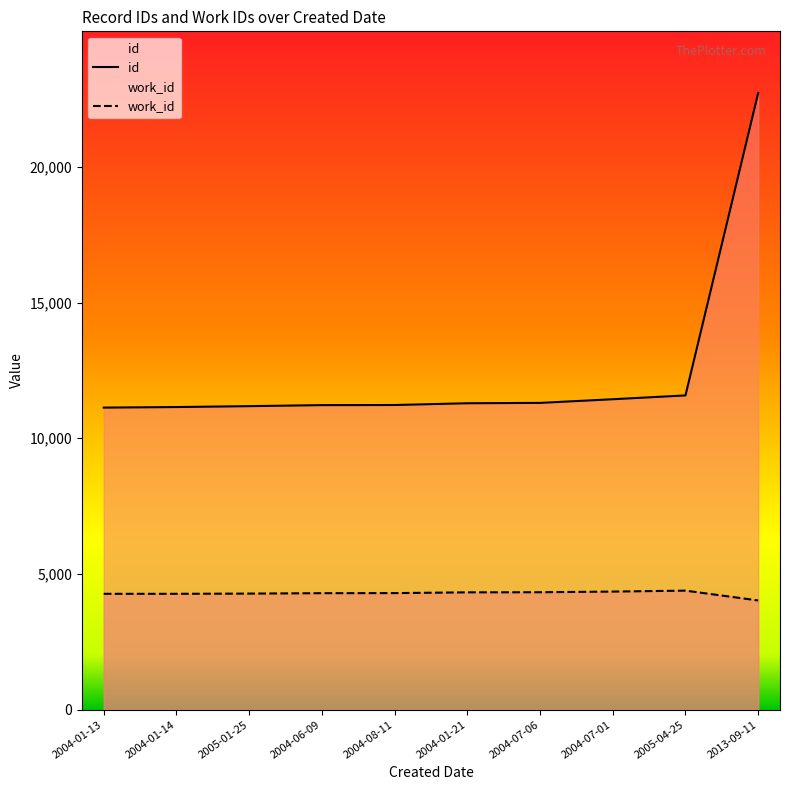

True or false: id and work_id intersect in this chart.

False